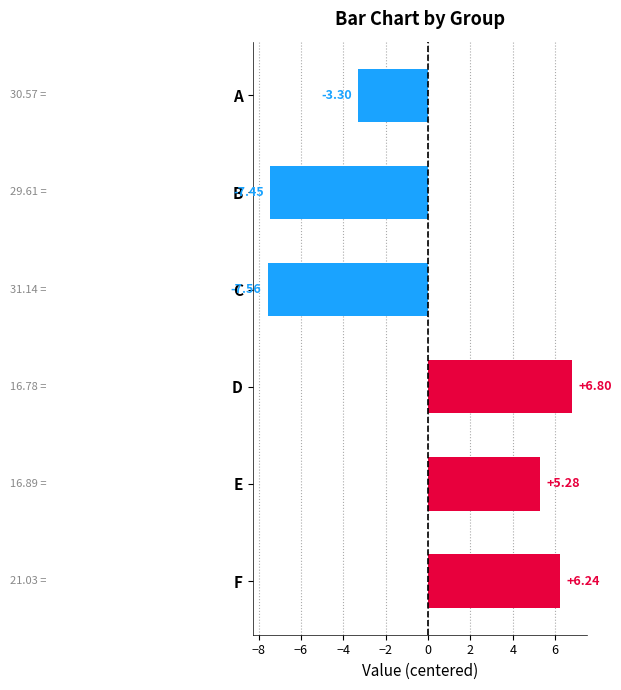

Which category has the lowest value across all series?

C